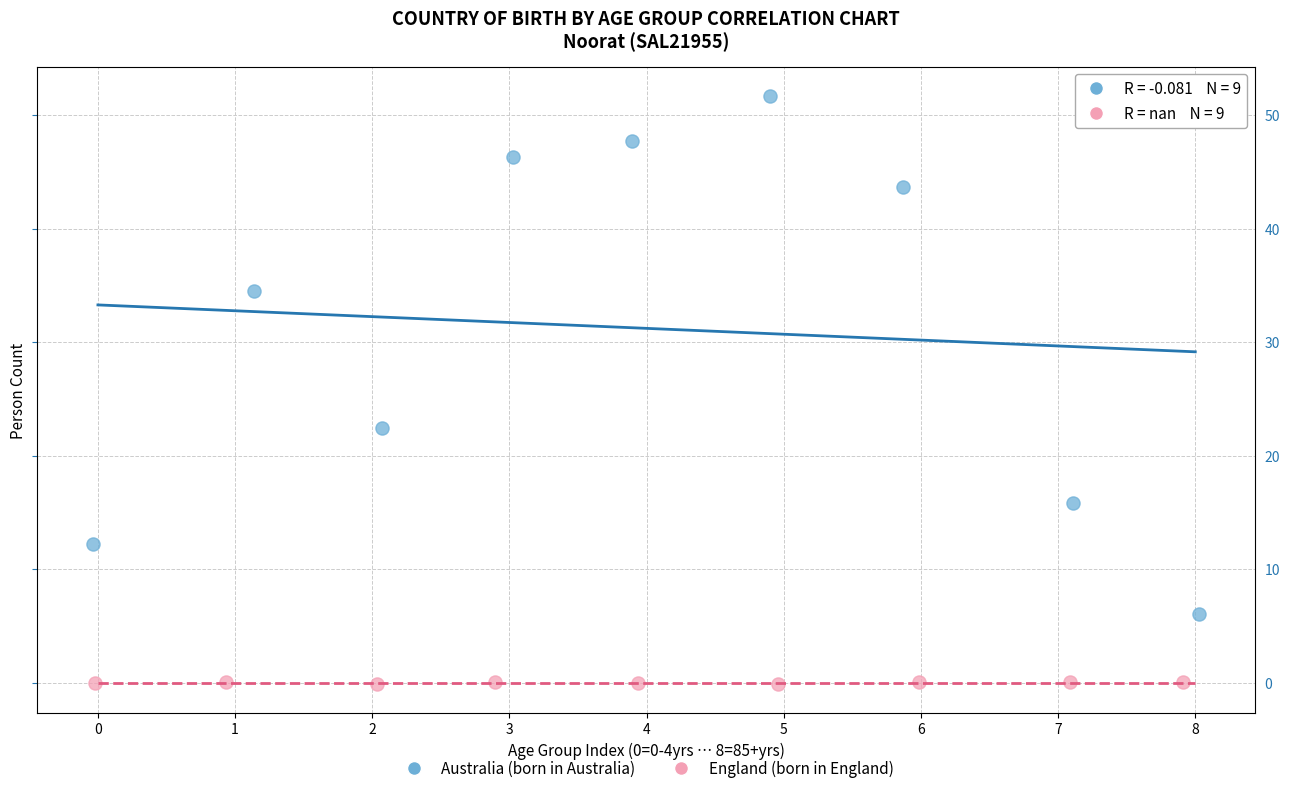

Which series reaches the minimum Y coordinate?

England (born in England)